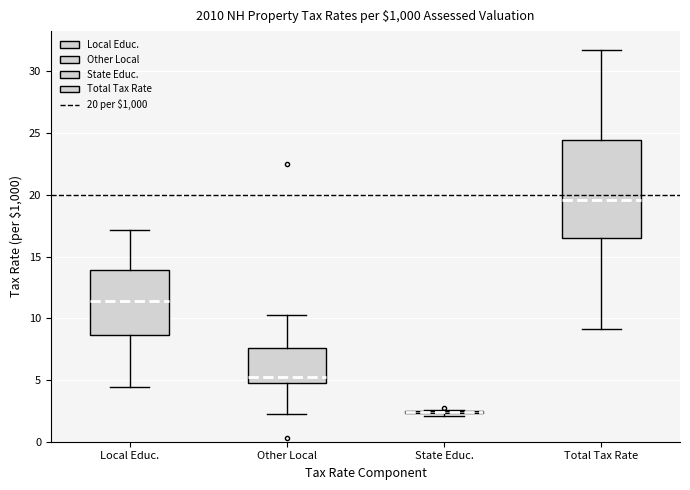

Reading left to right, transcribe this box plot: for each box, give where its median line is, the range the box spans, and where its two whiskers end, as read against the y-axis. The values are not printed on the chart, so give them approximately, as read against the axis.

Local Educ.: median 11.5, box 8.5 to 14.0, whiskers 4.5 to 17.0
Other Local: median 5.0, box 4.5 to 7.5, whiskers 2.5 to 10.5
State Educ.: box collapsed to a line at 2.5, whiskers 2.0 to 2.5
Total Tax Rate: median 19.5, box 16.5 to 24.5, whiskers 9.0 to 31.5